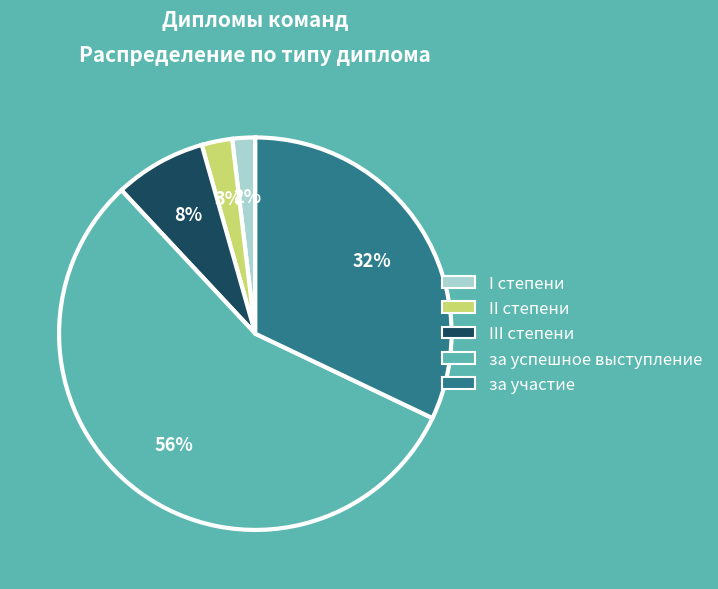

Do II степени and за участие together represent more than half of the pie?

No